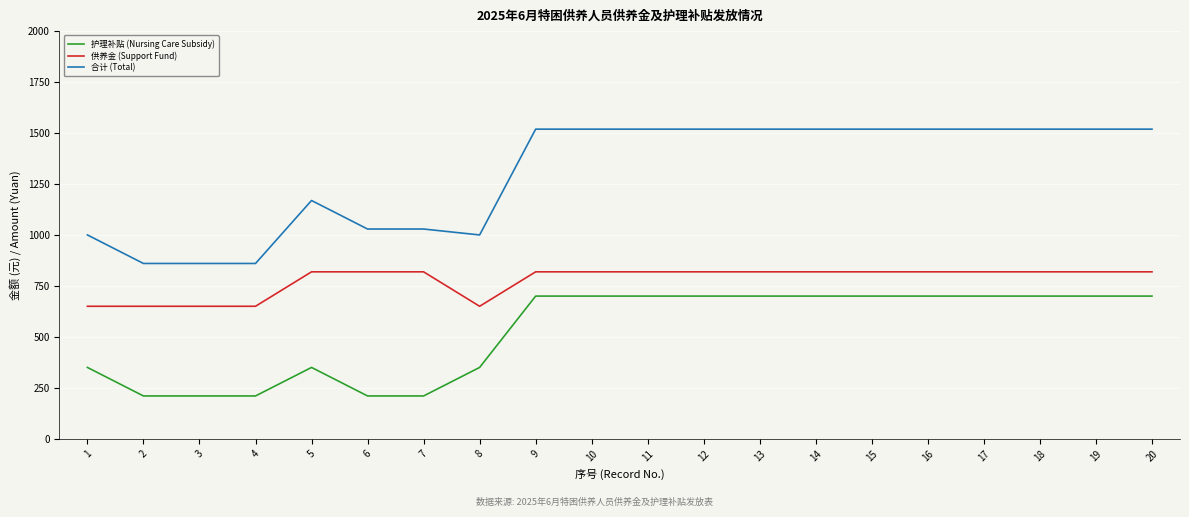

Is the value of 合计 (Total) at 4 greater than the value of 供养金 (Support Fund) at 15?

Yes